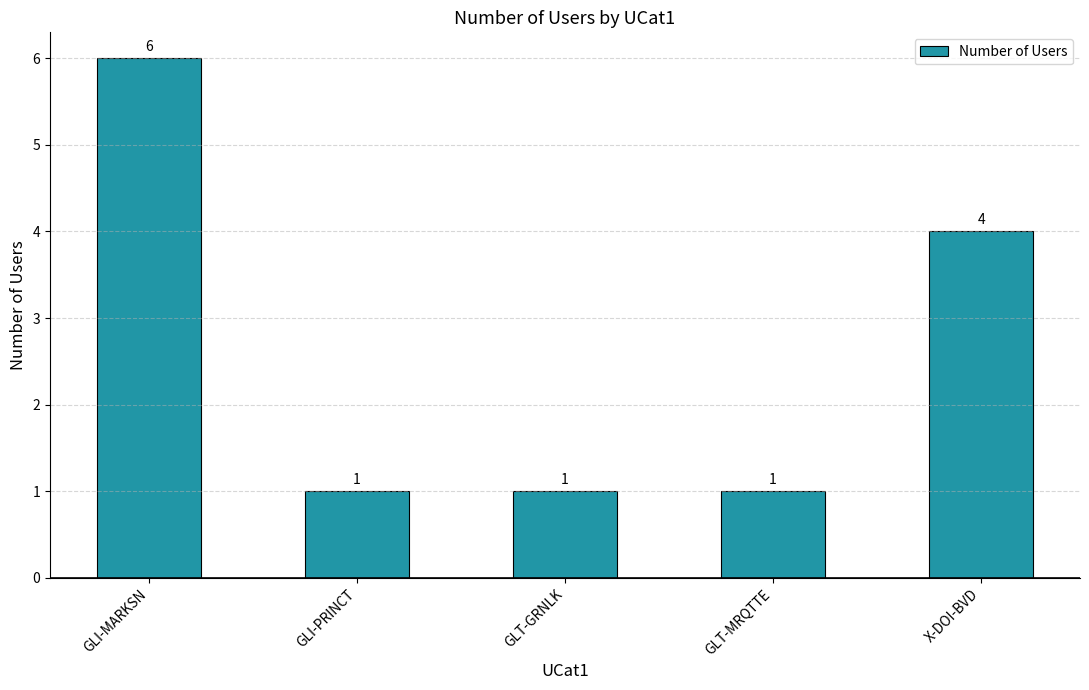

The value at GLT-MRQTTE is 1. True or false?

True